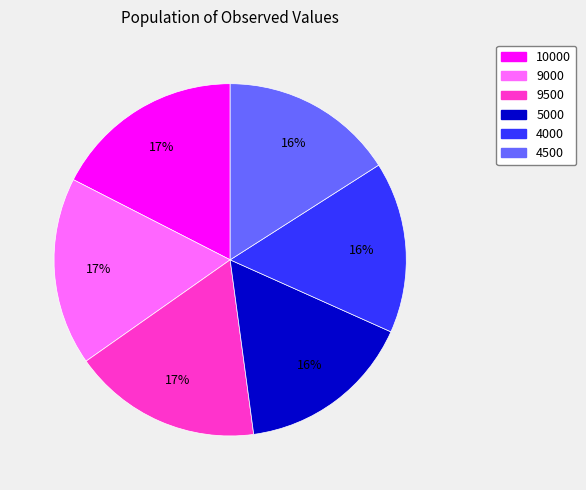

Between 9000 and 4500, which is larger?

9000